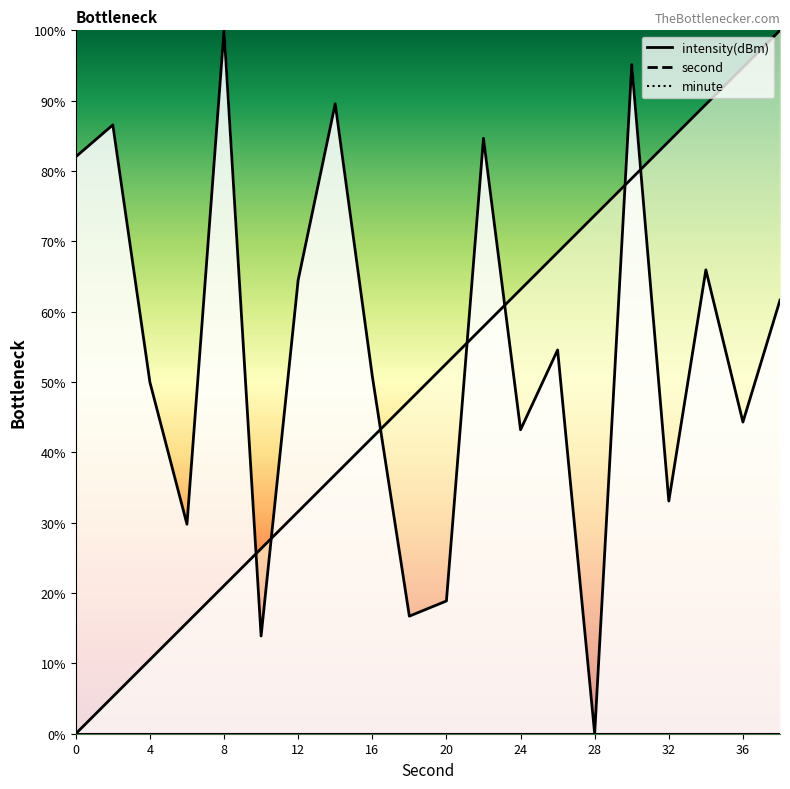

List the series in order of their peak value, lowest first.

second, intensity